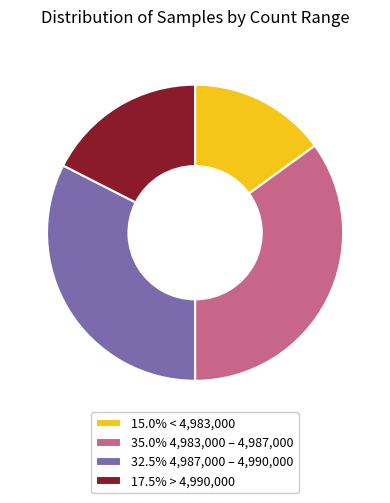

Is the sum of 15.0% < 4,983,000 and 17.5% > 4,990,000 greater than half?

No